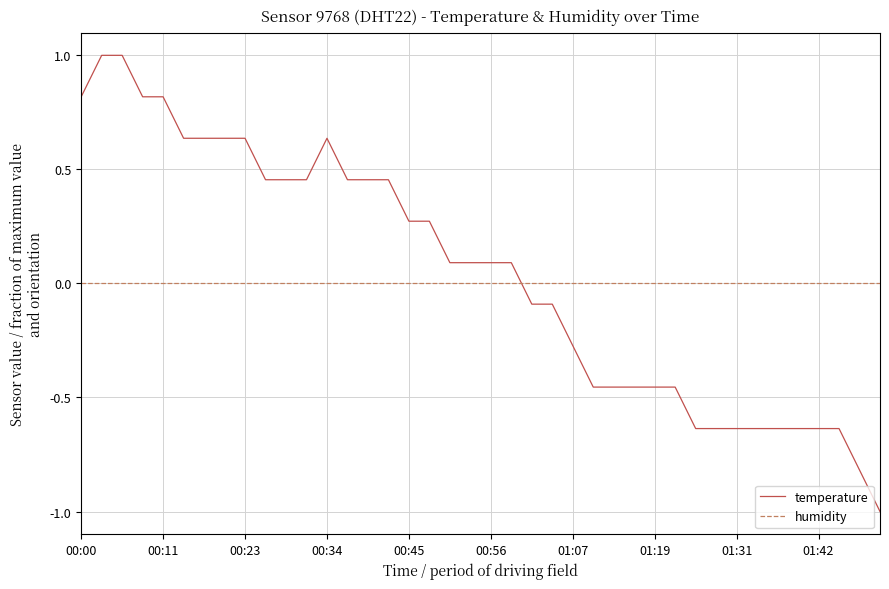

Which series has the largest range (max minus min)?

temperature